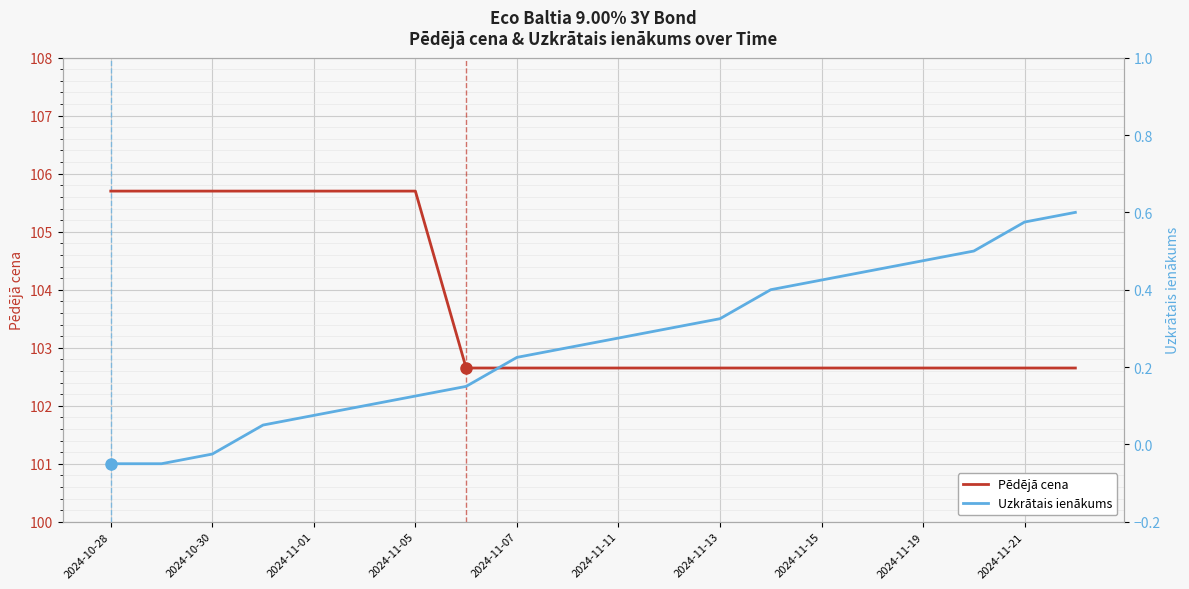

The Pēdējā cena series shows 178.7 at 2024-11-05. True or false?

False